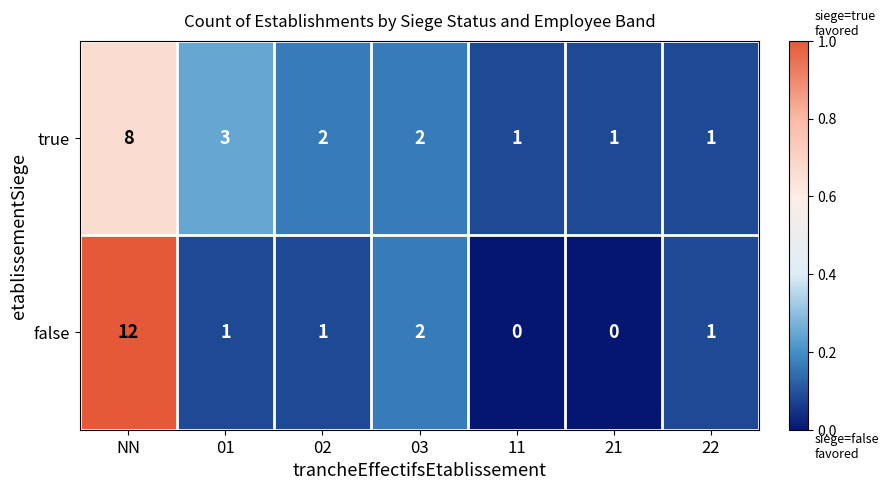

Reading left to right, list all the values displayed in this chart.

true: 8	3	2	2	1	1	1
false: 12	1	1	2	0	0	1